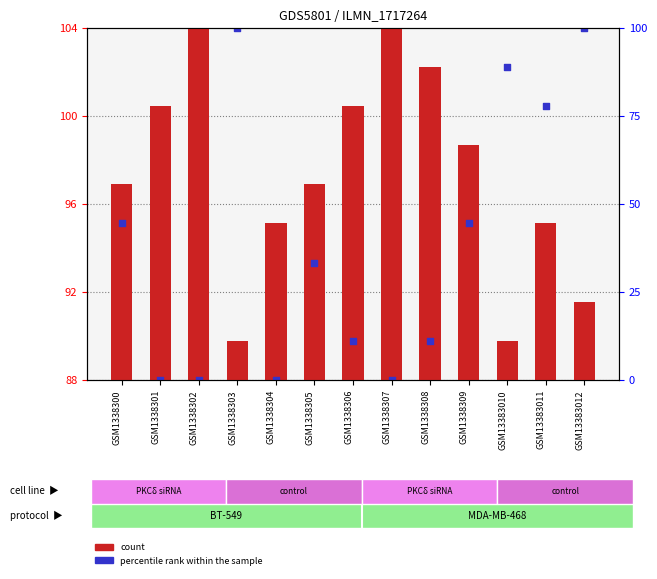

At which category is the sum across all series the highest?

GSM13383011